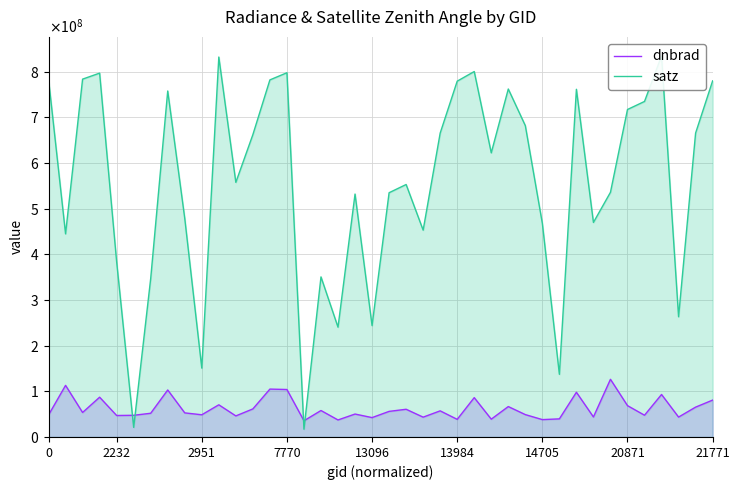

Which has a higher value, 32 or 36?

36